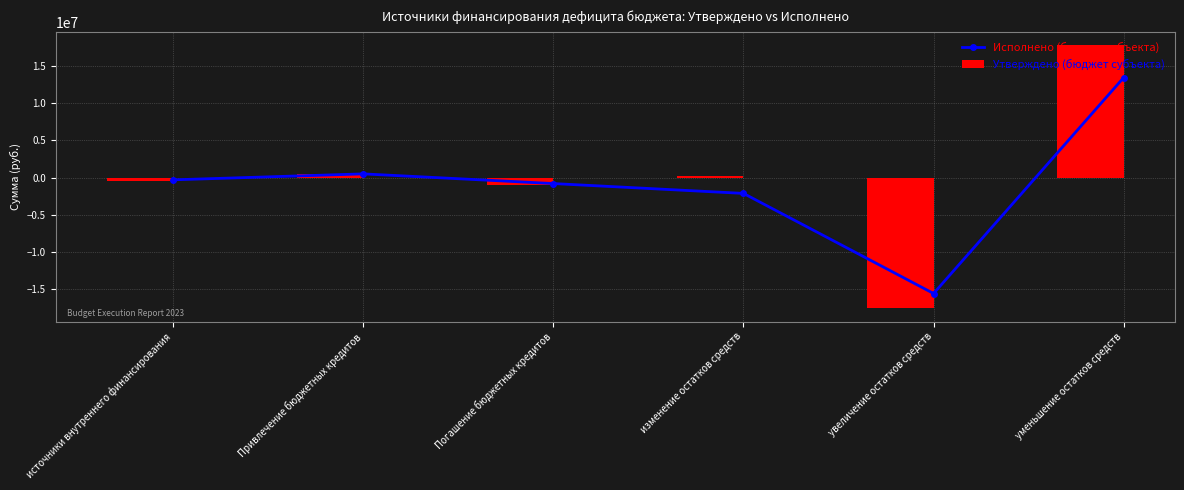

Which category has the lowest value in the Исполнено (бюджет субъекта) series?

увеличение остатков средств